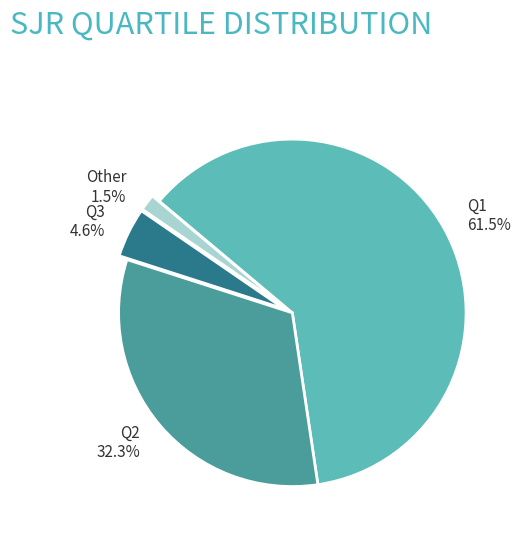

What is the ratio of the value at Q3 to the value at Q1?

0.1